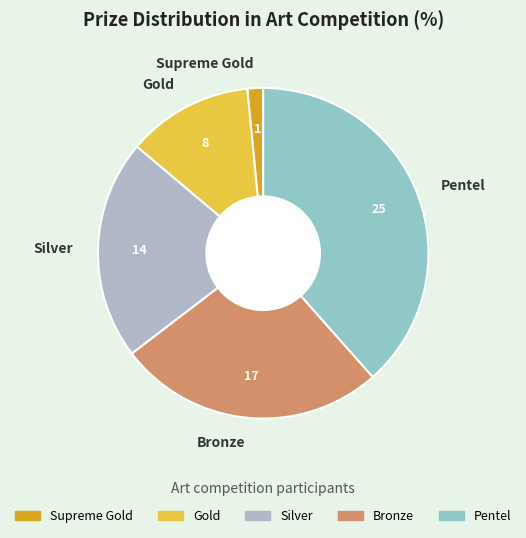

Is the sum of Supreme Gold and Gold greater than half?

No